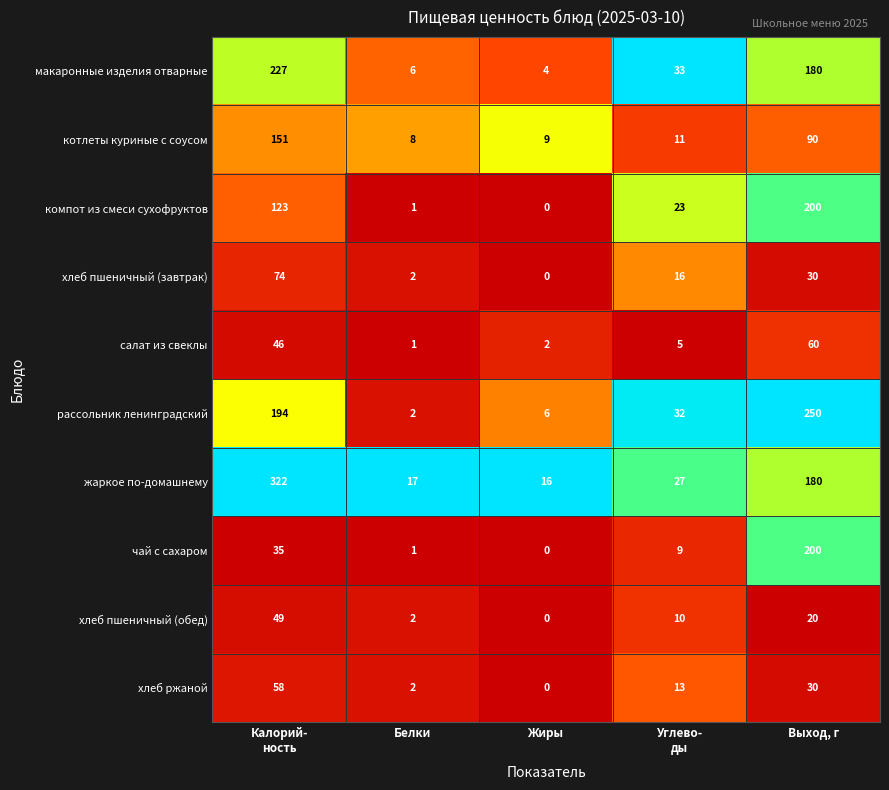

What is the spread (max minus min) of values at Выход, г?

230